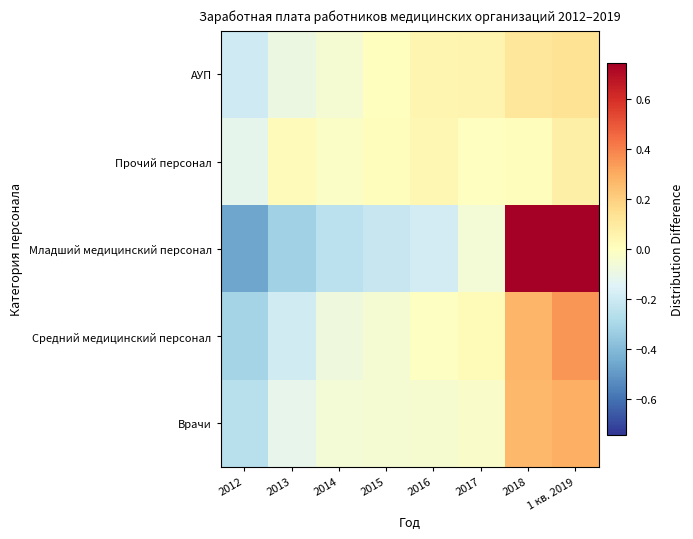

What is the greatest value displayed?

0.7